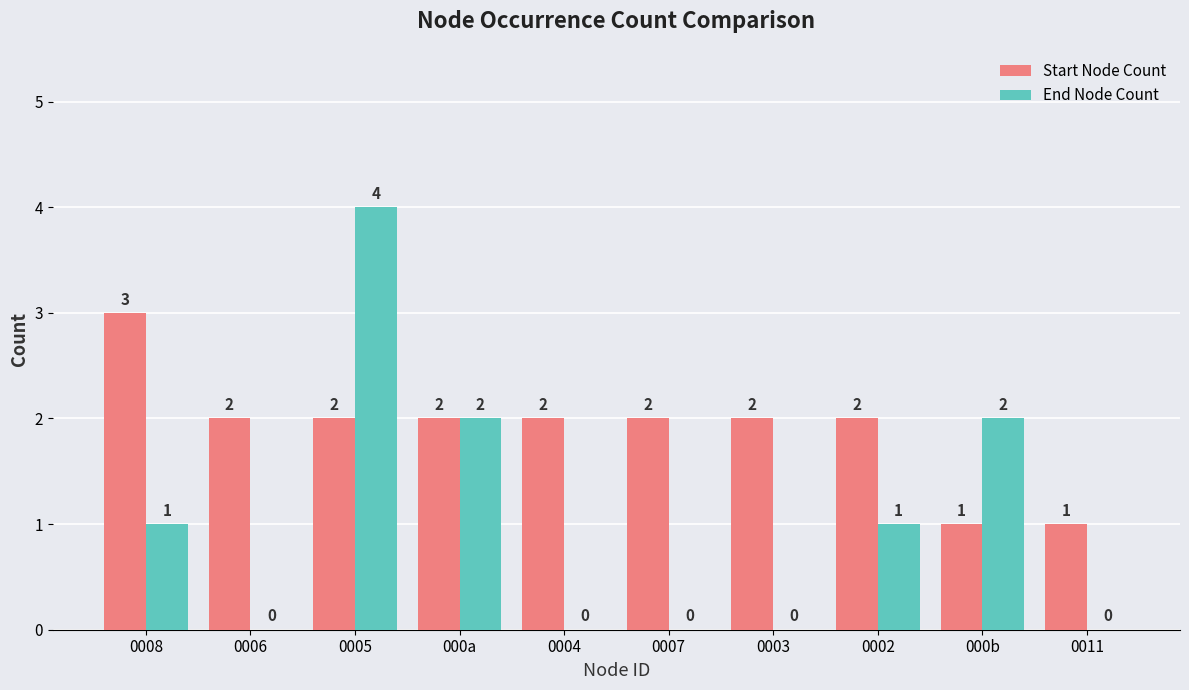

What is the sum of all Start Node Count values?

19